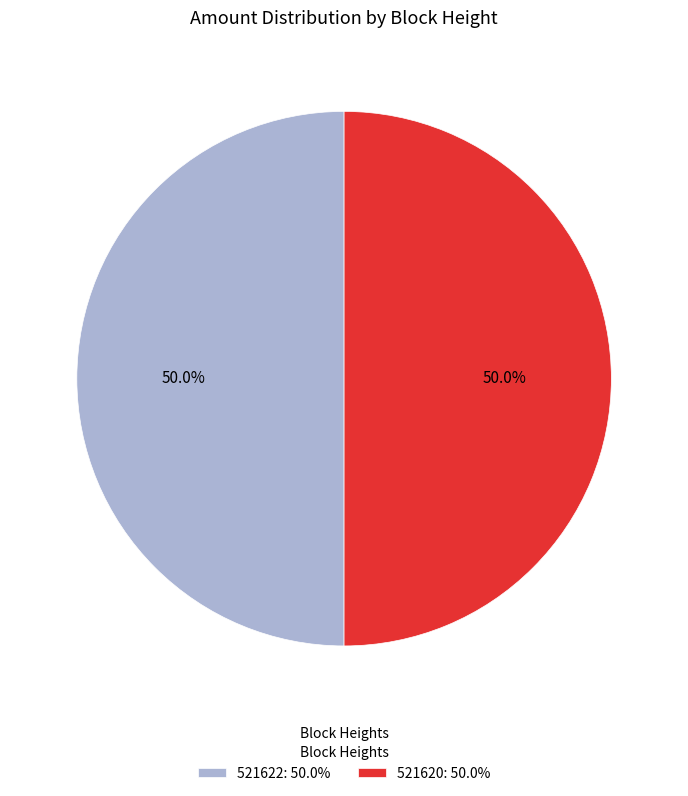

True or false: 521622 accounts for 40% of the total.

False